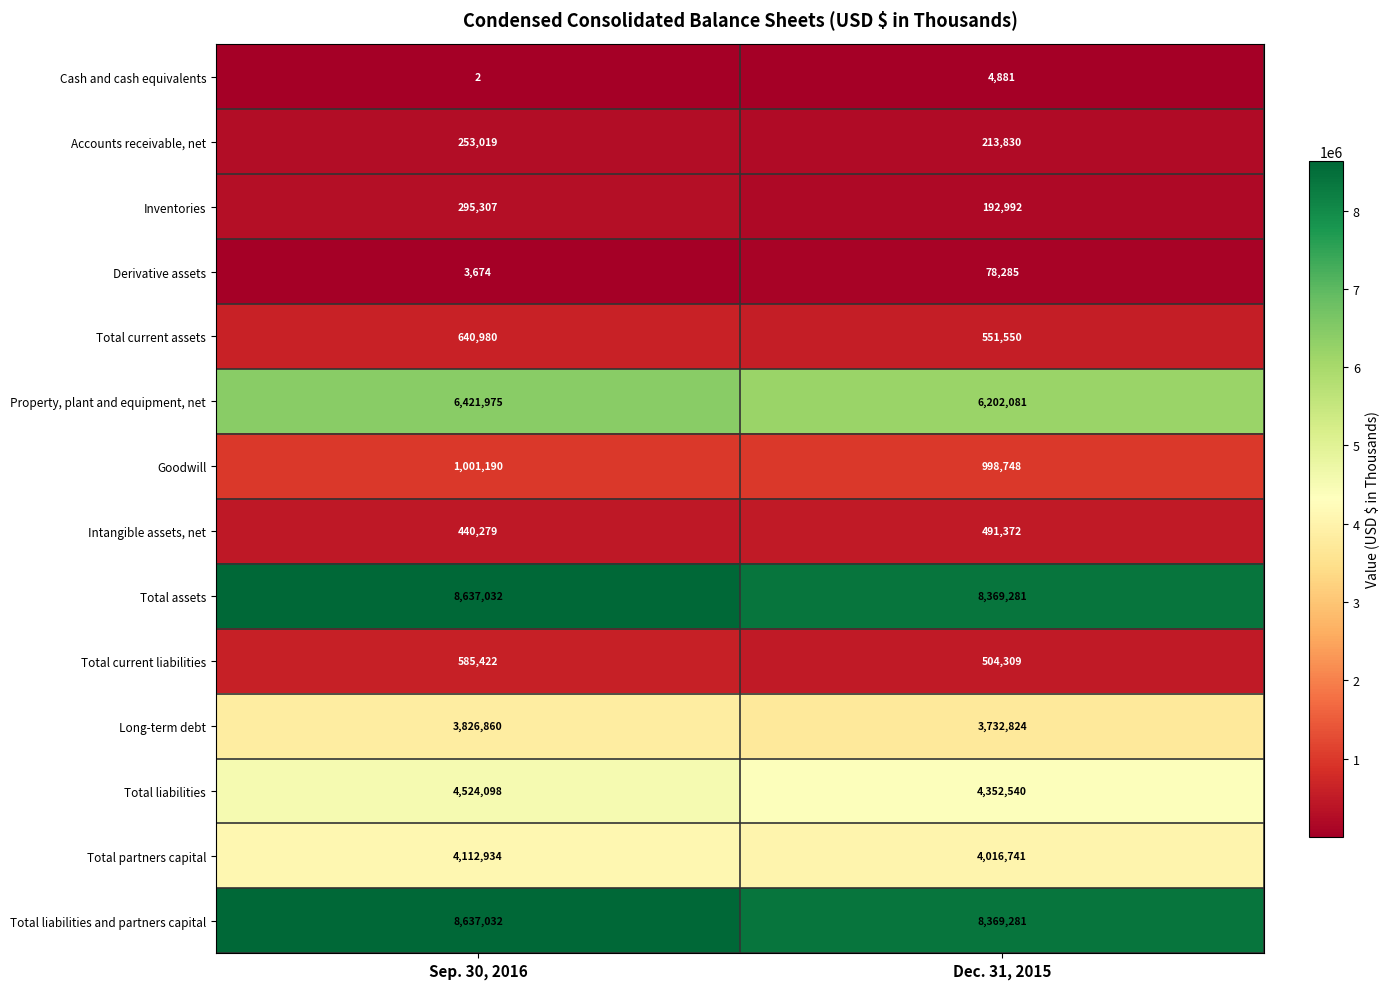

At how many categories does at least one series exceed 7373148?

2